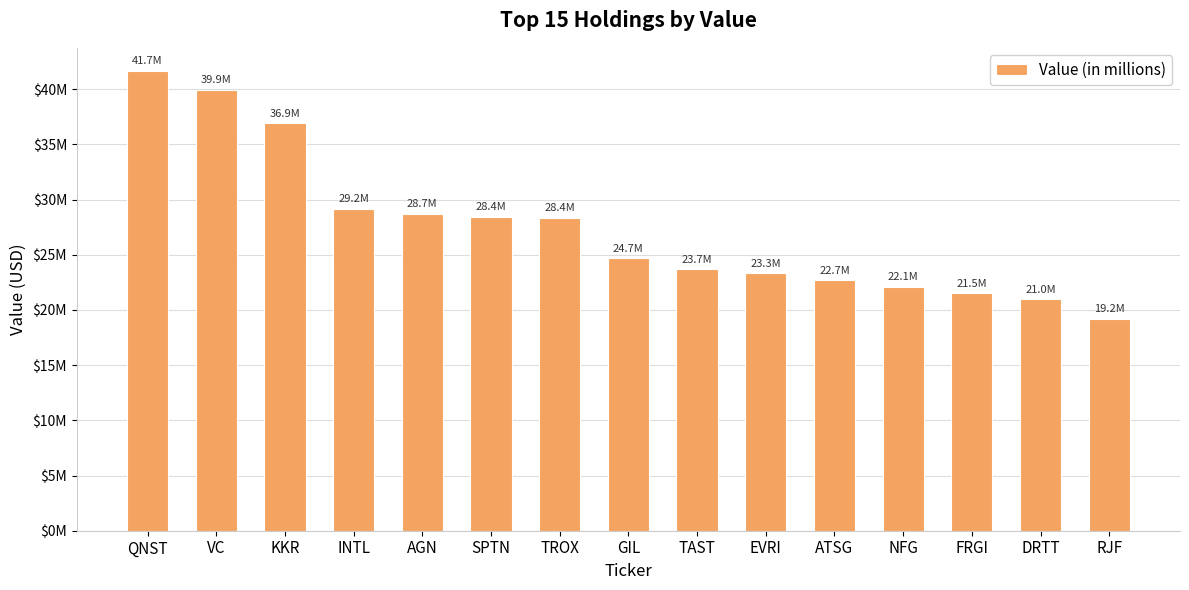

List the labels in order of value, smallest first.

RJF, DRTT, FRGI, NFG, ATSG, EVRI, TAST, GIL, TROX, SPTN, AGN, INTL, KKR, VC, QNST